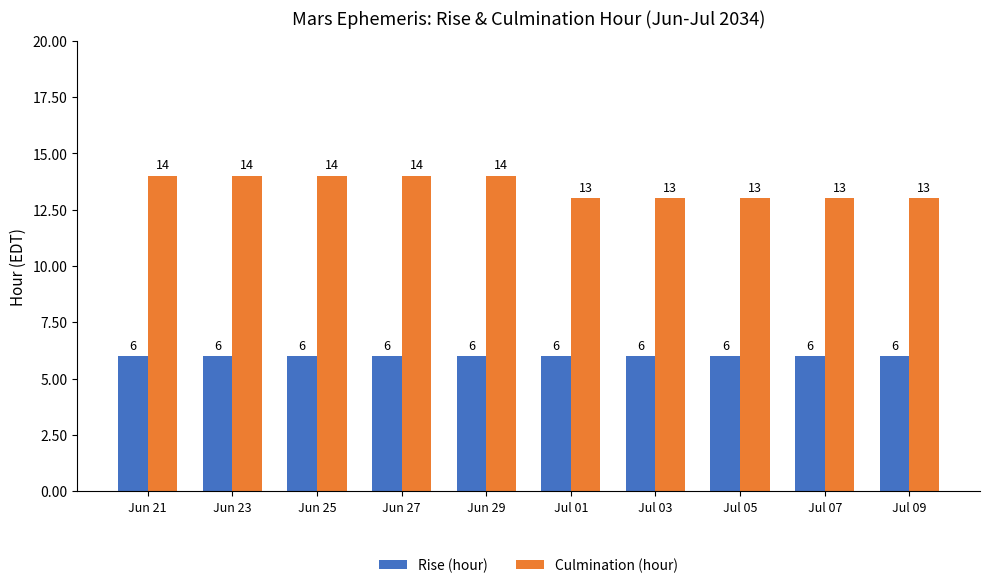

What is the lowest value of the Rise (hour) series?

6